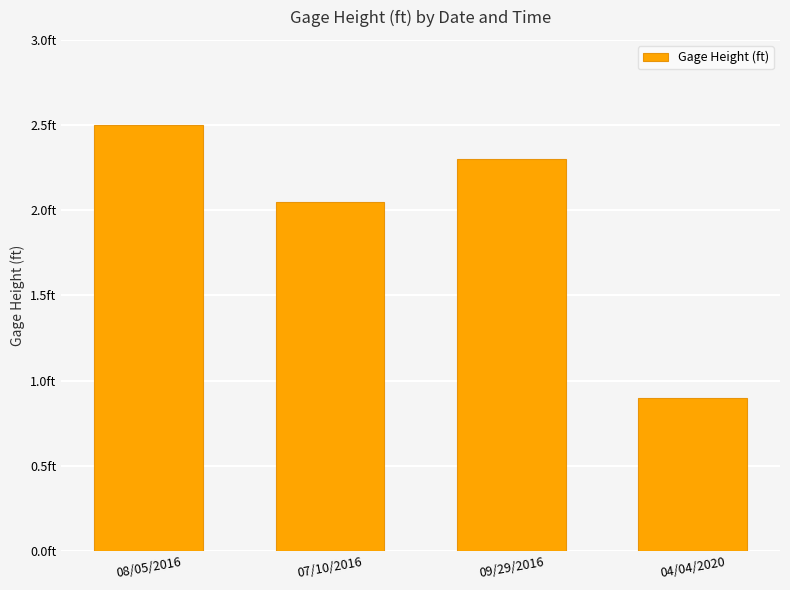

List the labels in order of value, largest first.

08/05/2016, 09/29/2016, 07/10/2016, 04/04/2020